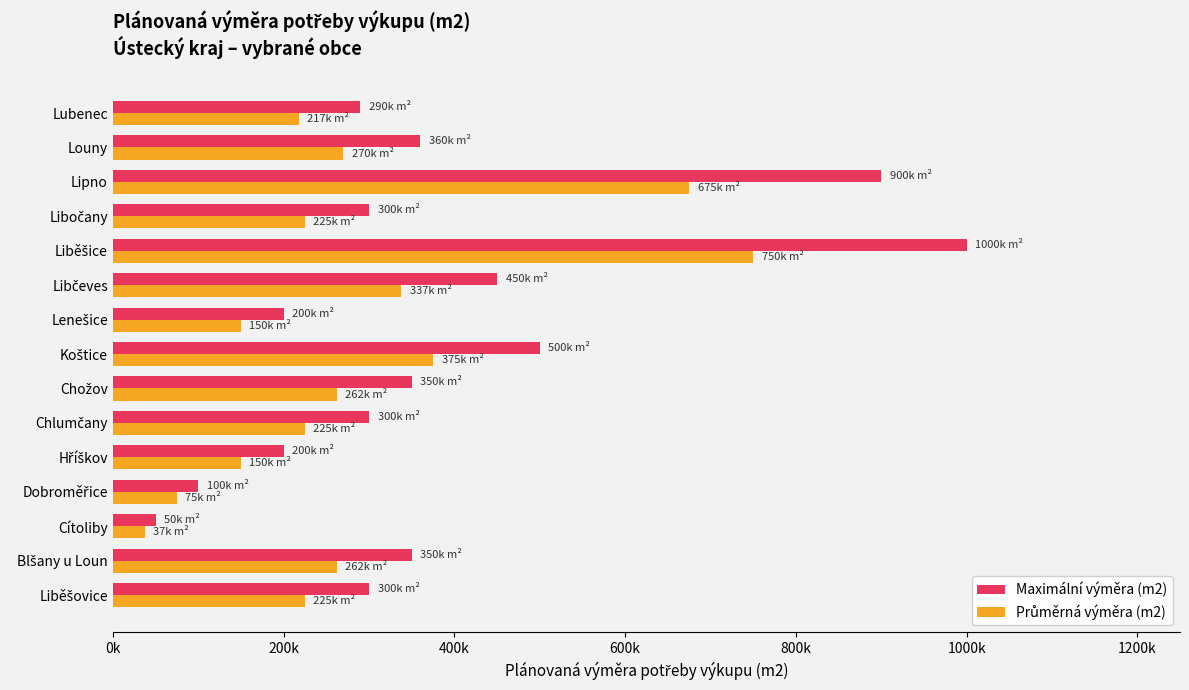

Which series has the largest total across all categories?

Maximální výměra (m2)